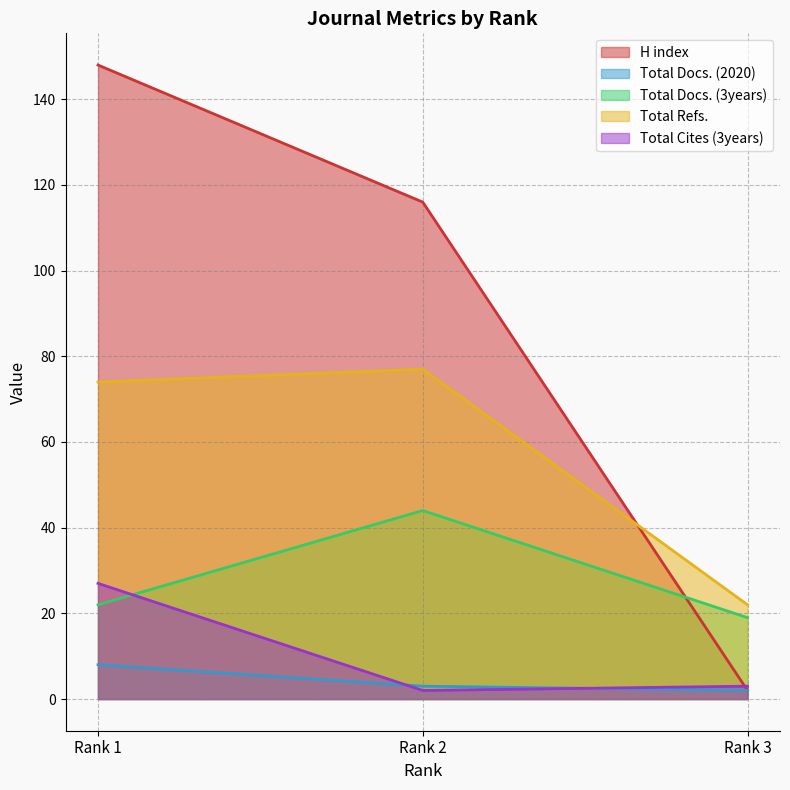

Which category has the lowest value across all series?

Rank 3